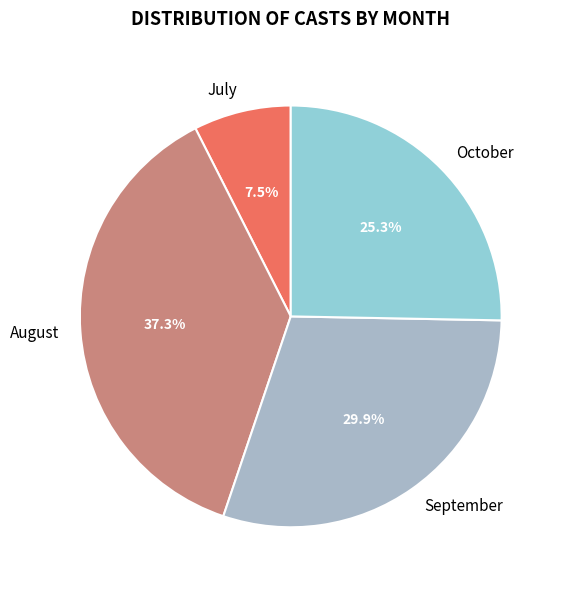

What is the smallest slice in the pie chart?

July